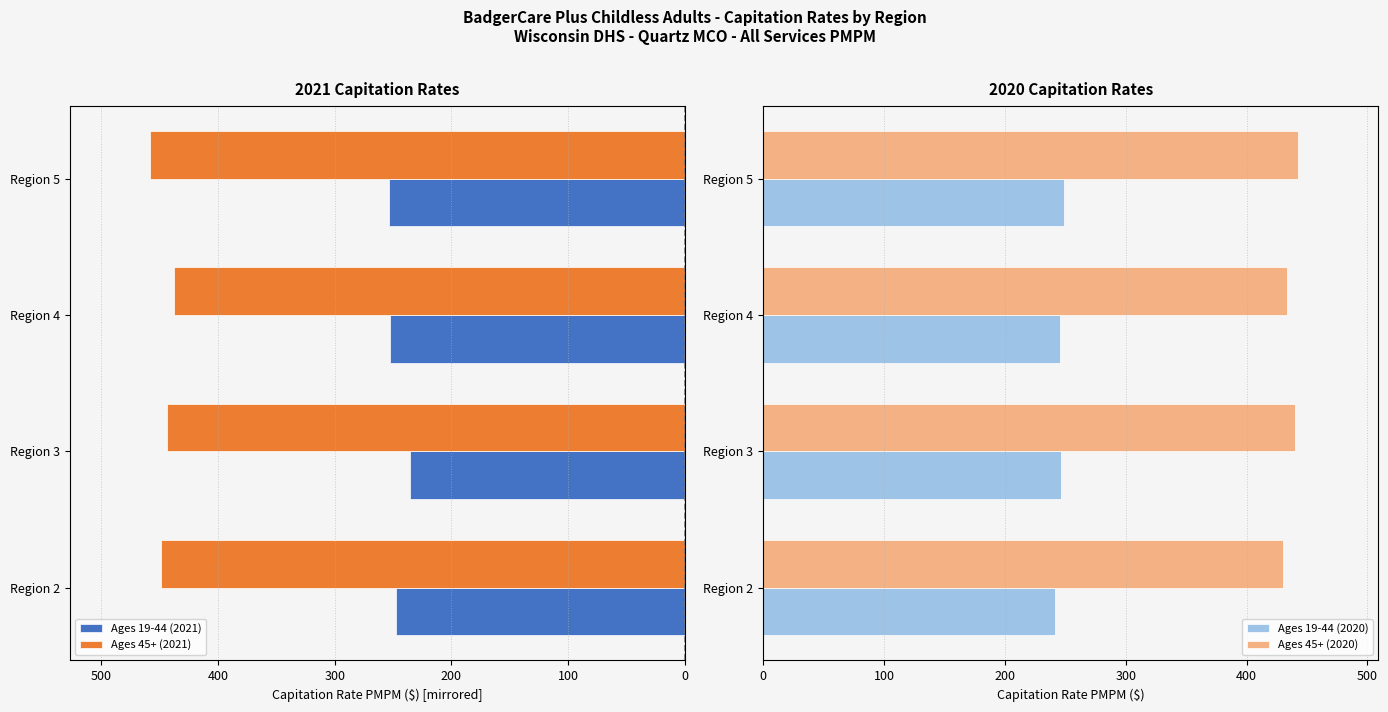

What is the maximum value for Ages 45+ (2020)?

442.7